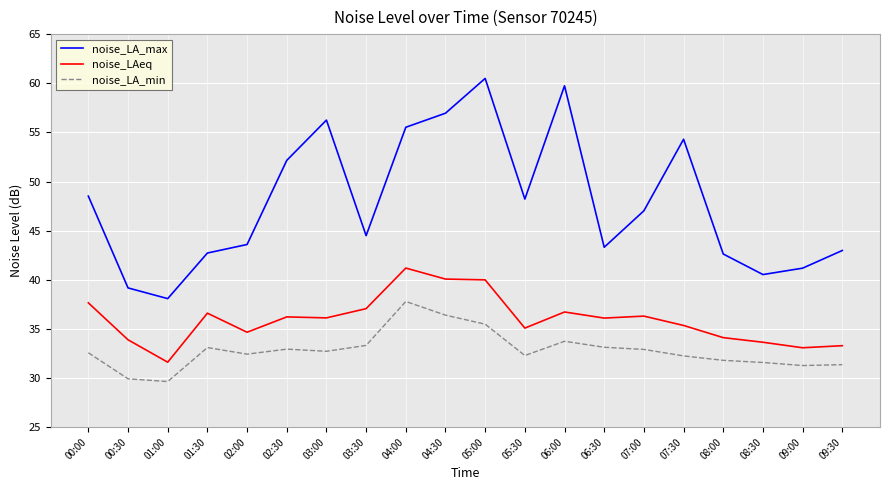

Read the noise_LA_max value at 08:00.

42.6